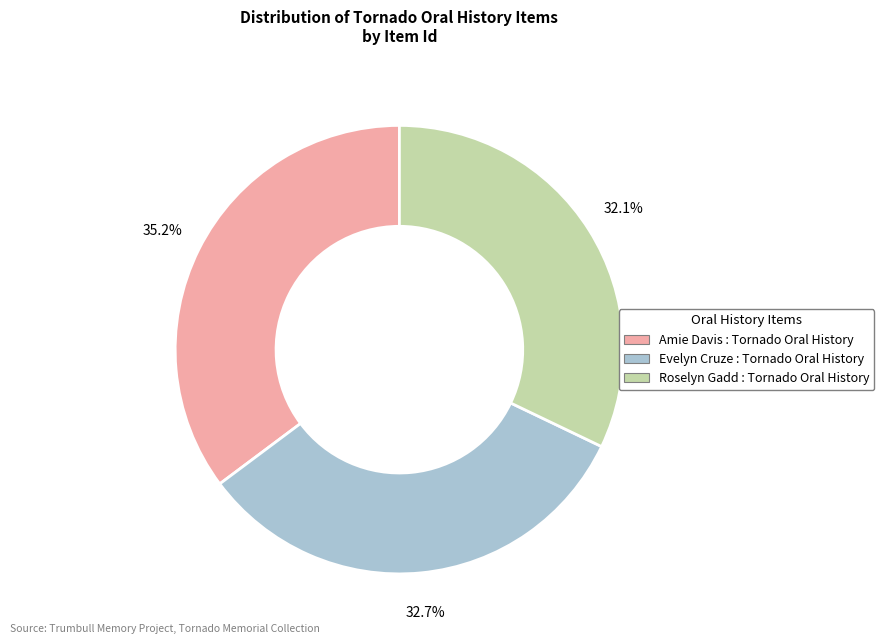

The Evelyn Cruze : Tornado Oral History slice represents 33% of the pie. True or false?

True